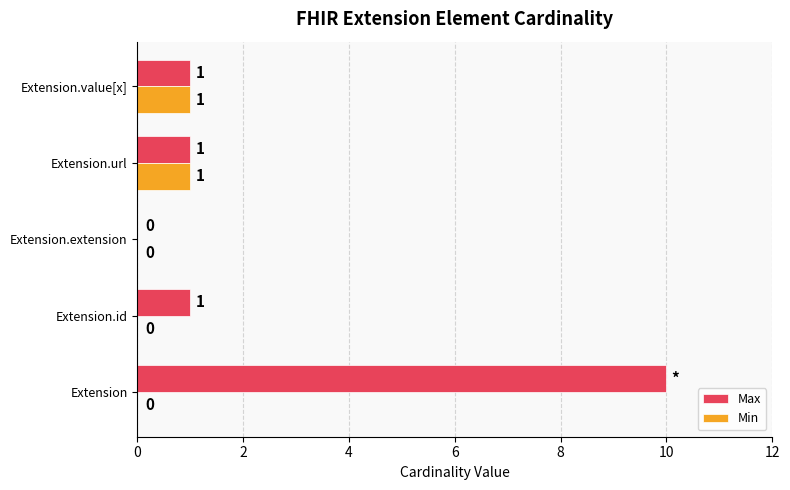

At which category is the sum across all series the highest?

Extension